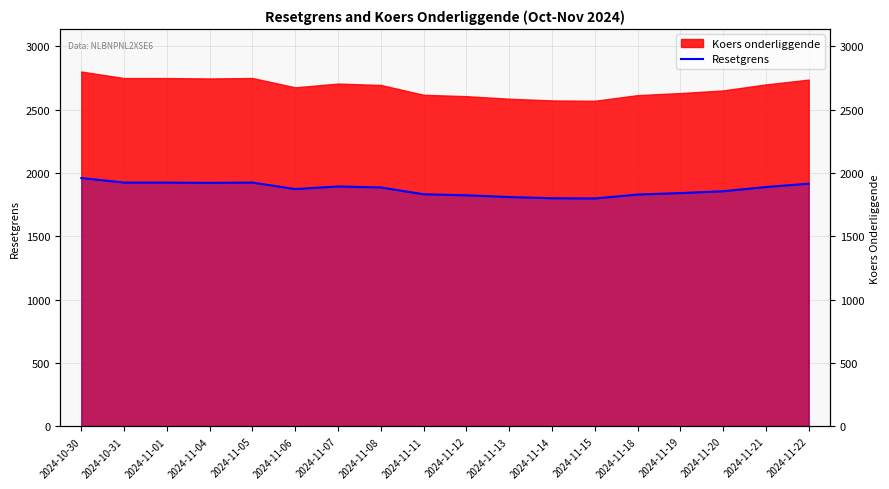

How many values are below 1886?

9